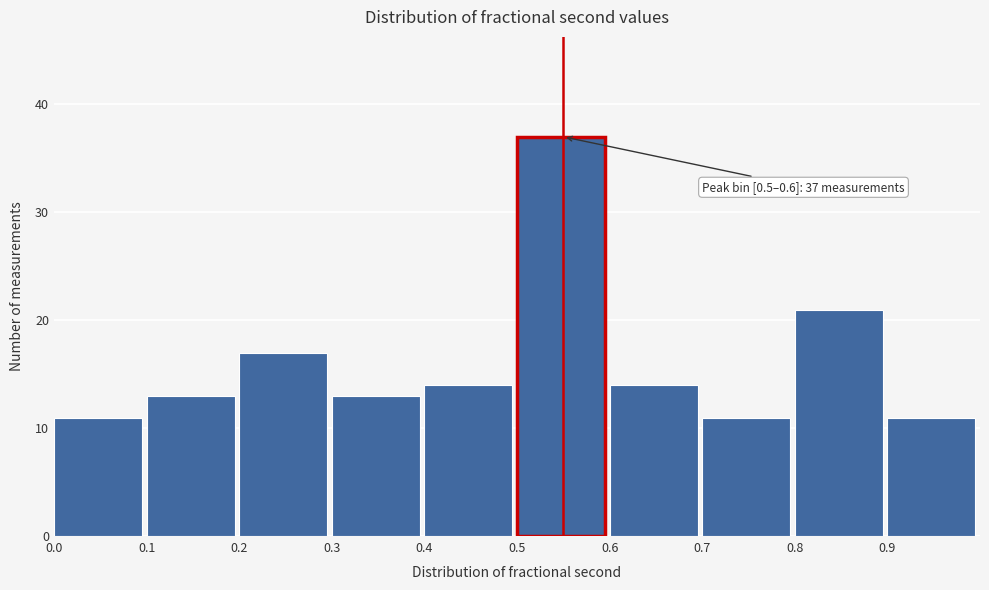

Which range on the x-axis has the tallest bar?

0.5 to 0.6